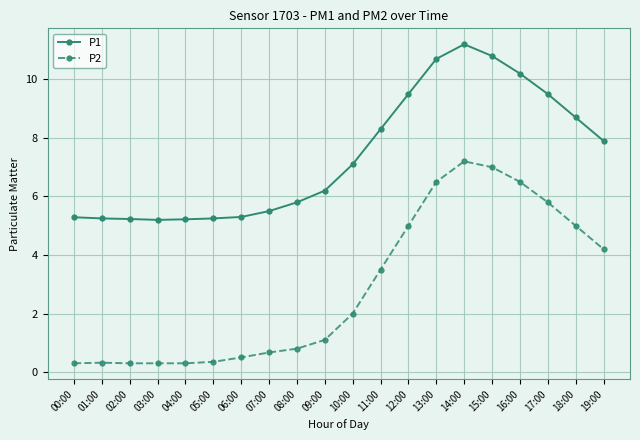

Count the number of categories in the chart.

20